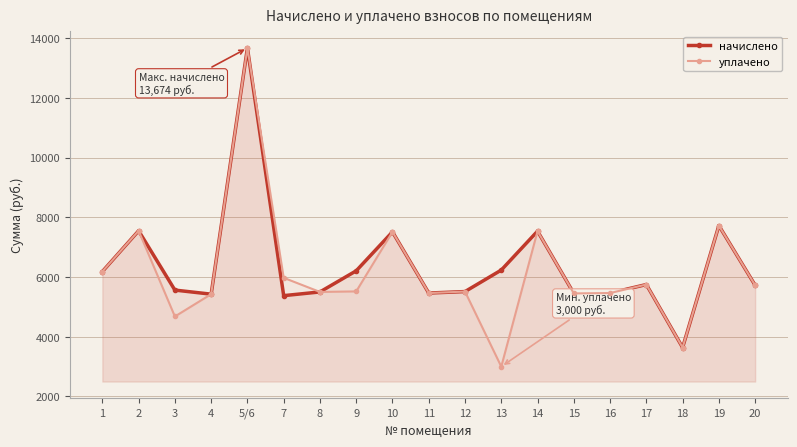

Which category has the lowest value across all series?

13